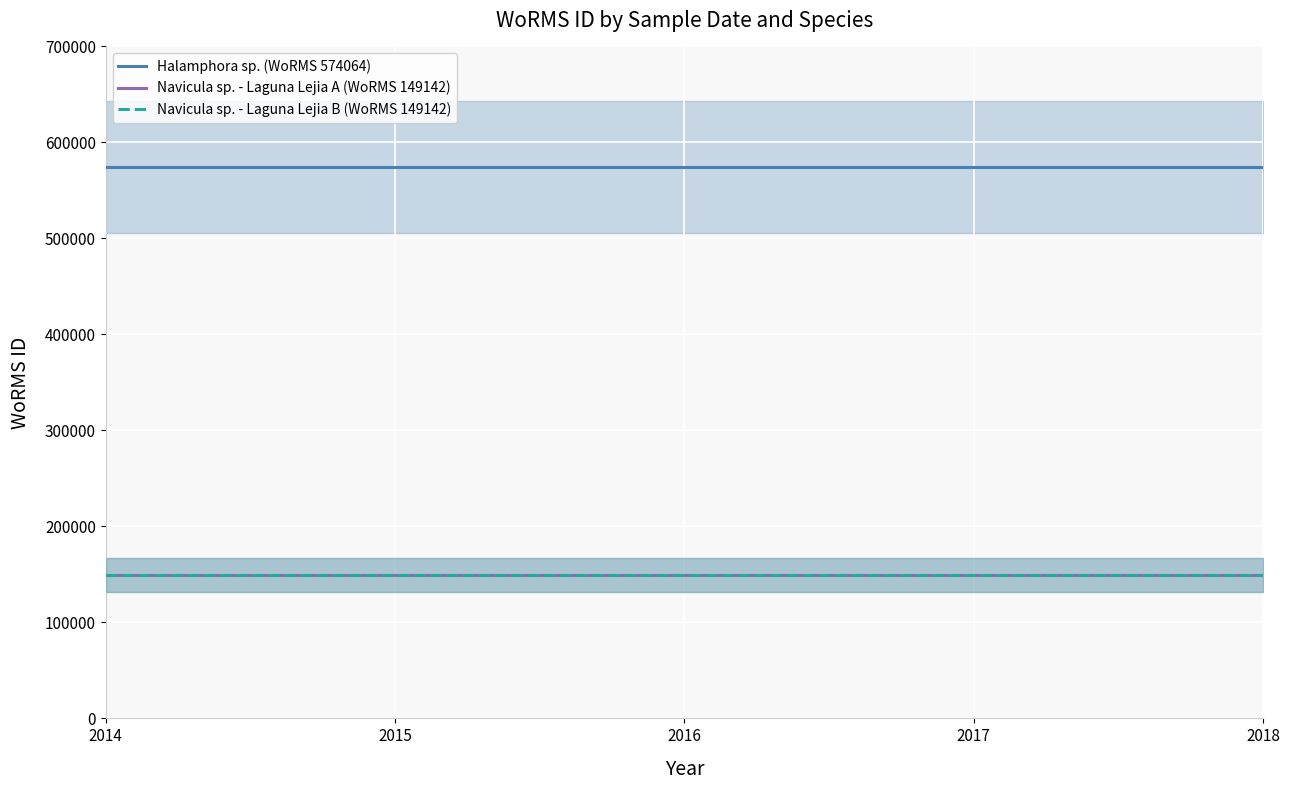

What is the average value of the Navicula sp. - Laguna Lejia B (WoRMS 149142) series?

149142